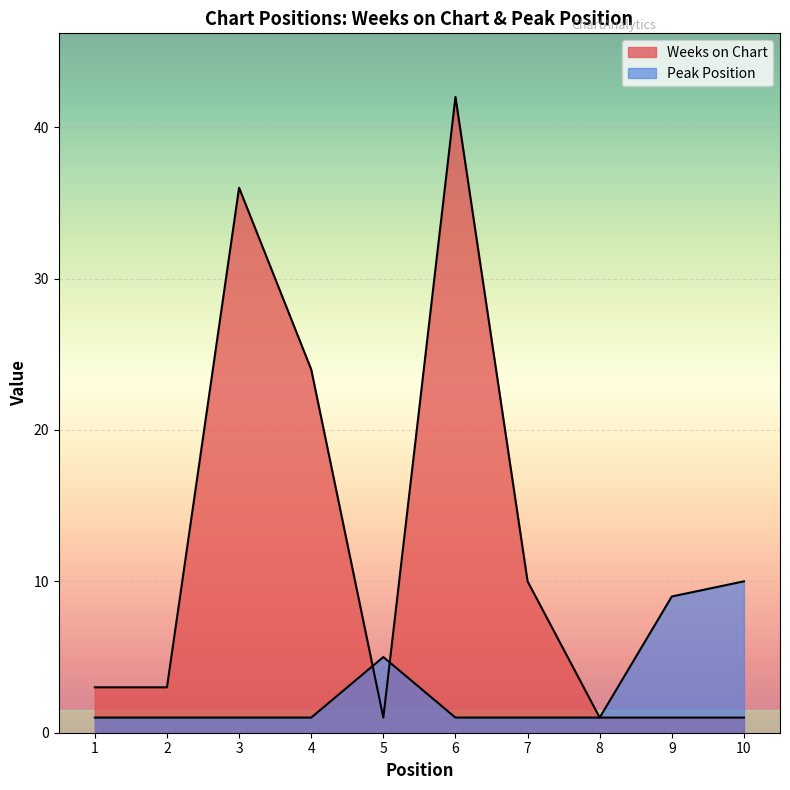

How many values in the Weeks on Chart series are below 3?

4